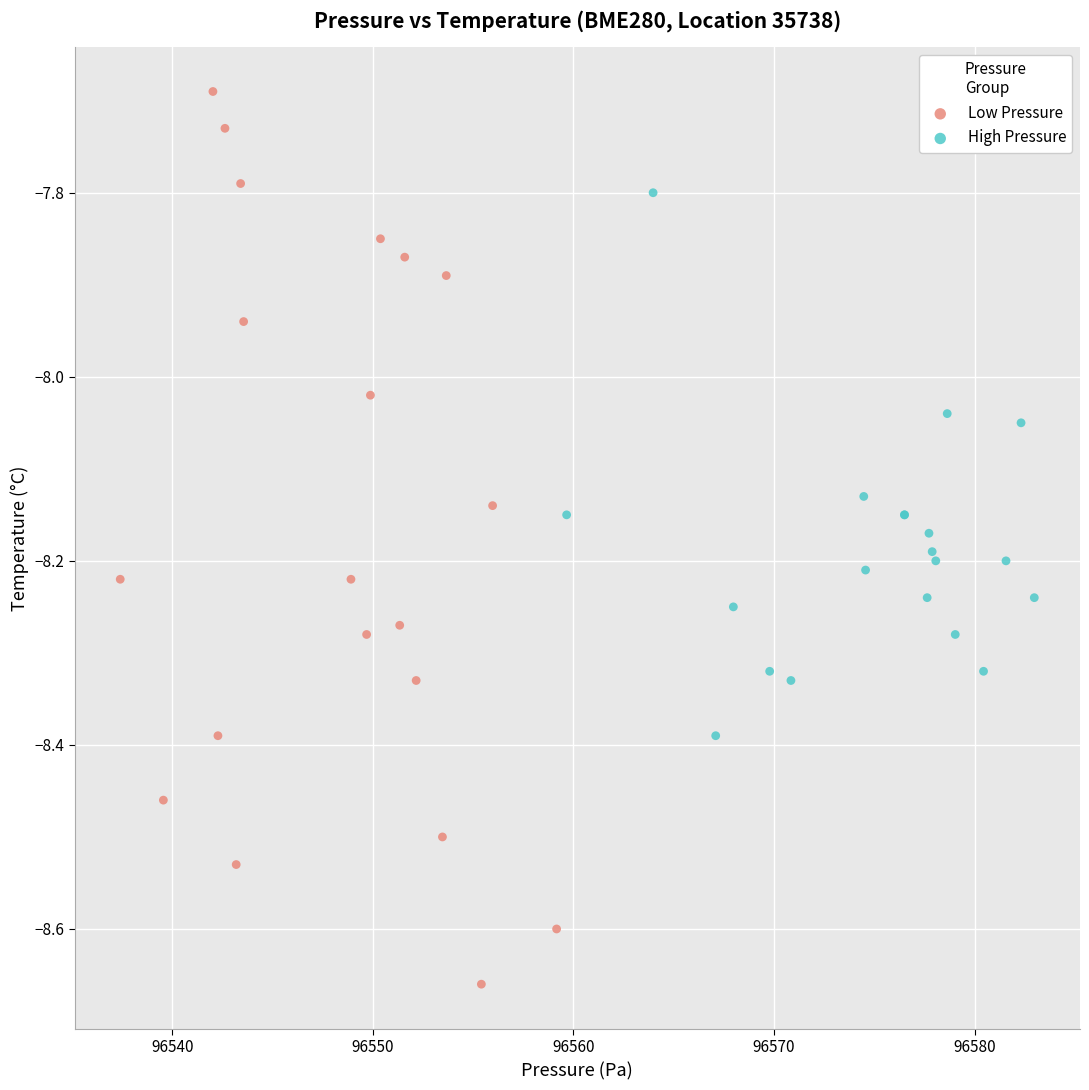

Which series reaches the minimum Y coordinate?

Low Pressure